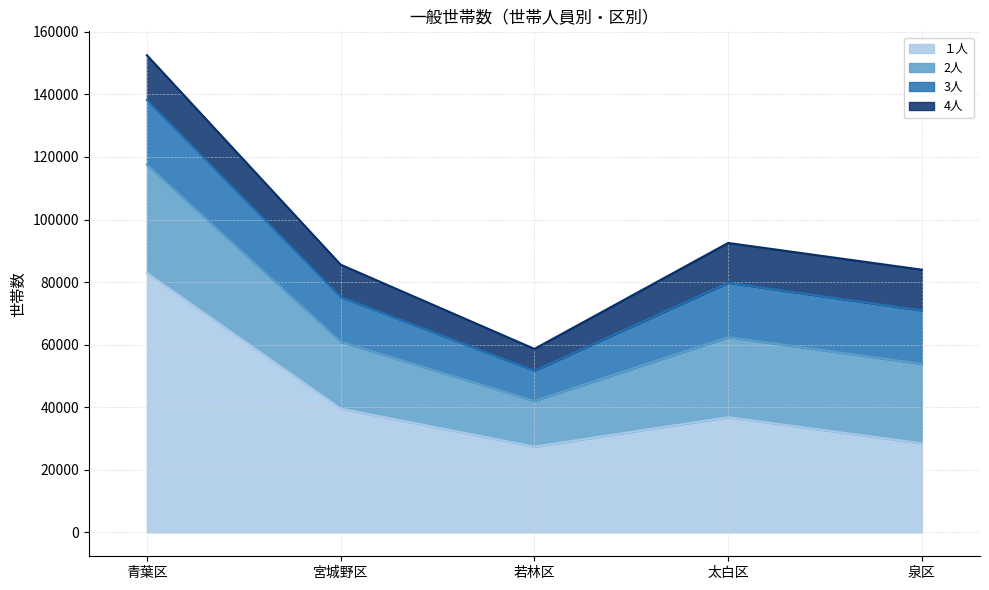

Between 青葉区 and 若林区, which series saw the biggest shift?

１人